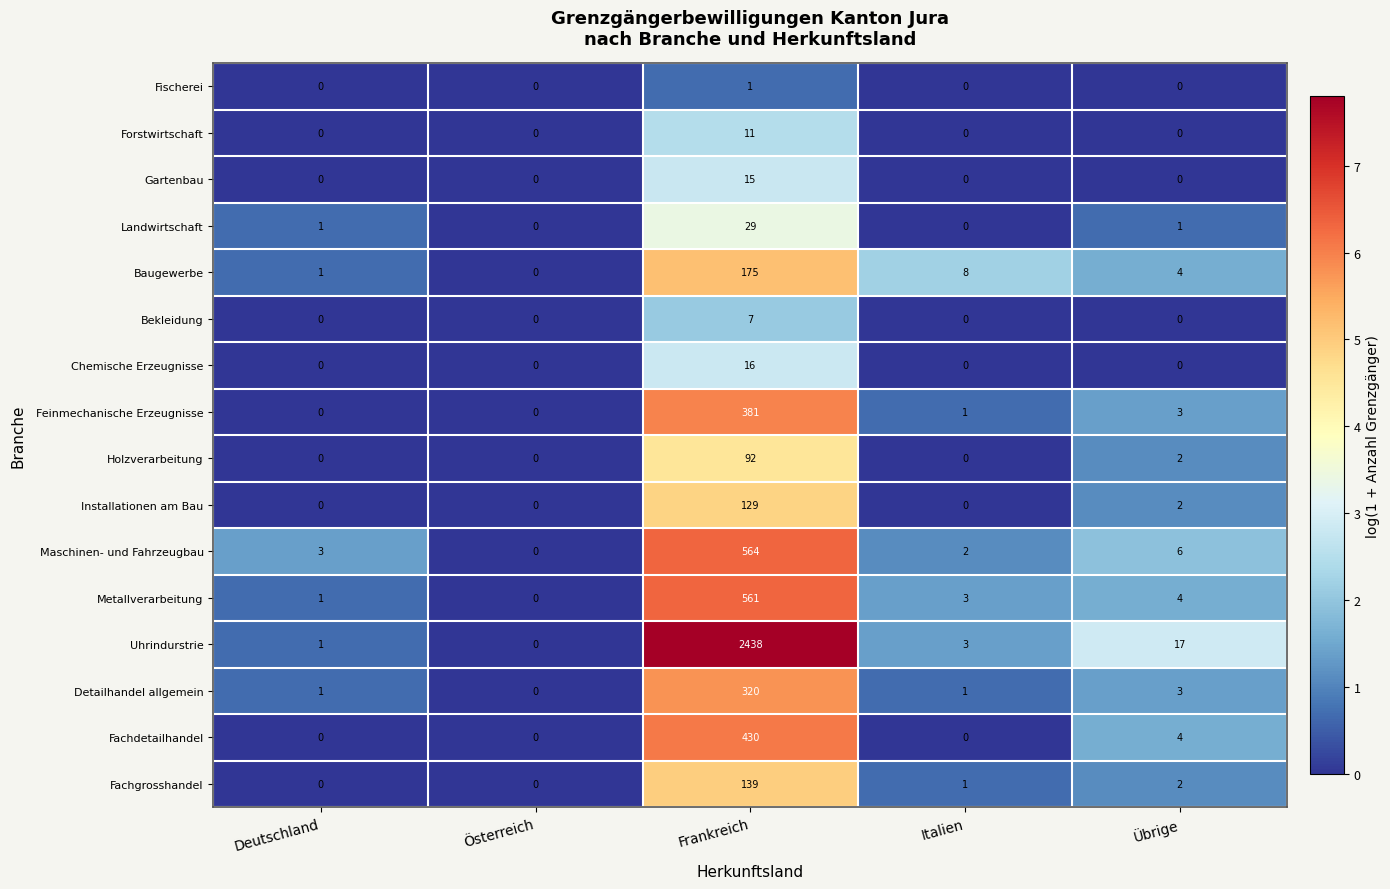

What is the total value across all series at Deutschland?

8